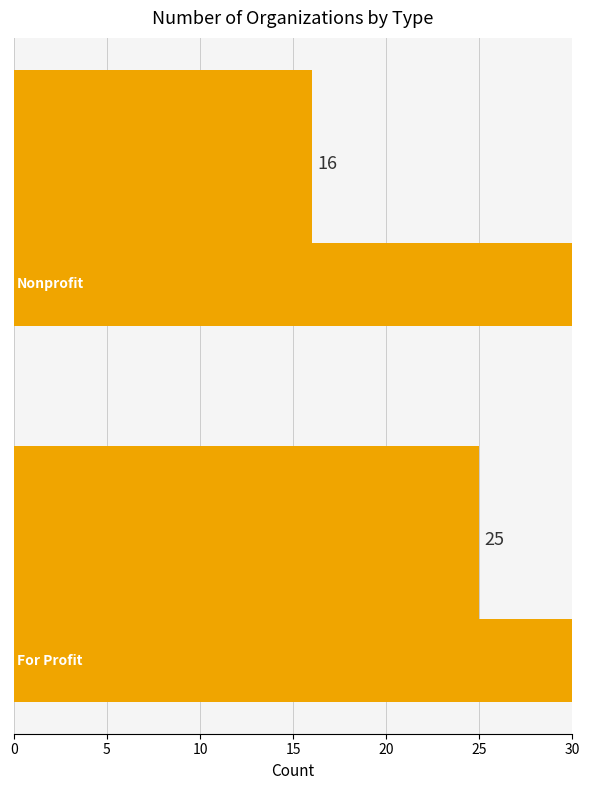

Which has a higher value, 0 or 5?

5